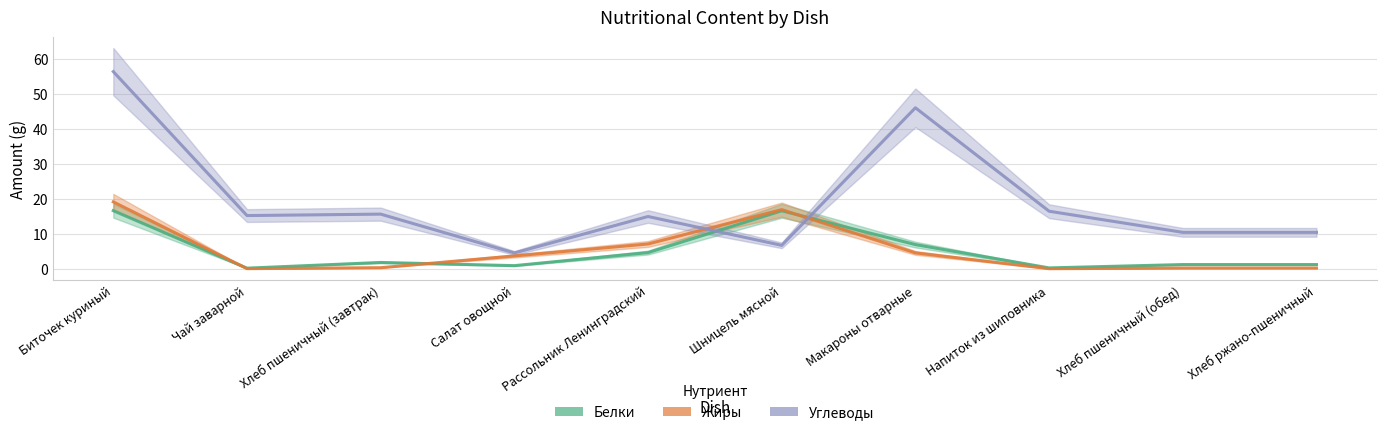

What is the difference between the maximum and minimum values in the Жиры series?

19.1